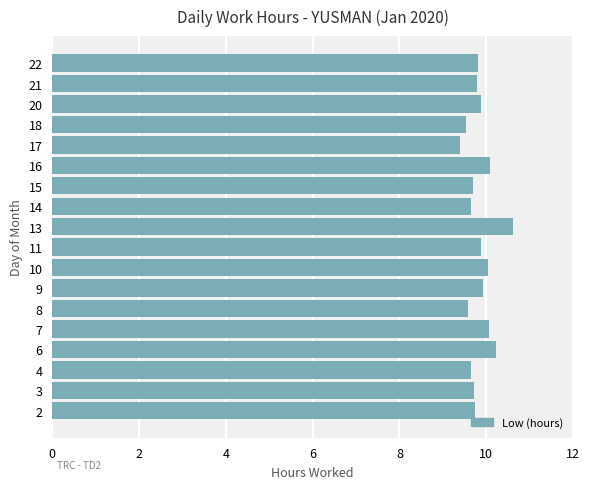

Are the bars horizontal?

Yes